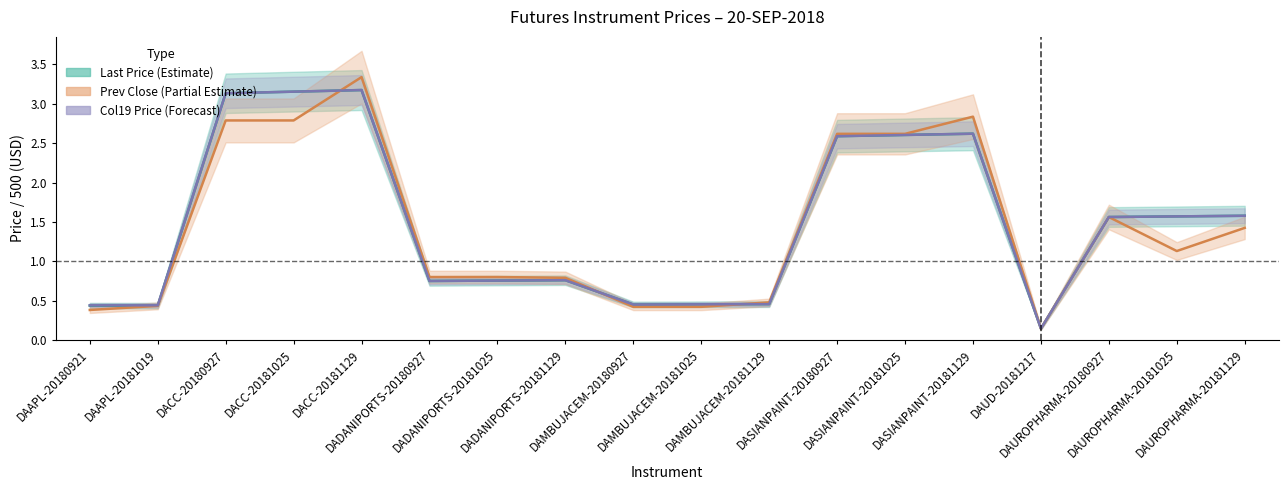

What is the difference between the second highest and minimum values in the Last Price (central) series?

3.0